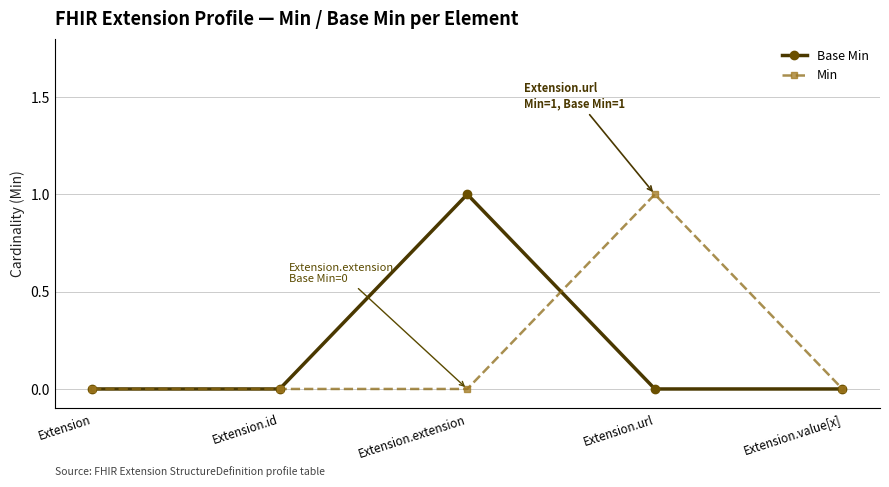

At which category does Base Min reach its first local peak?

Extension.extension